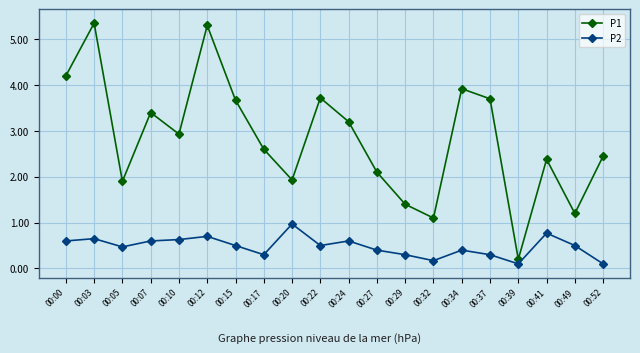

The value of P1 at 00:34 is 3.9. True or false?

True